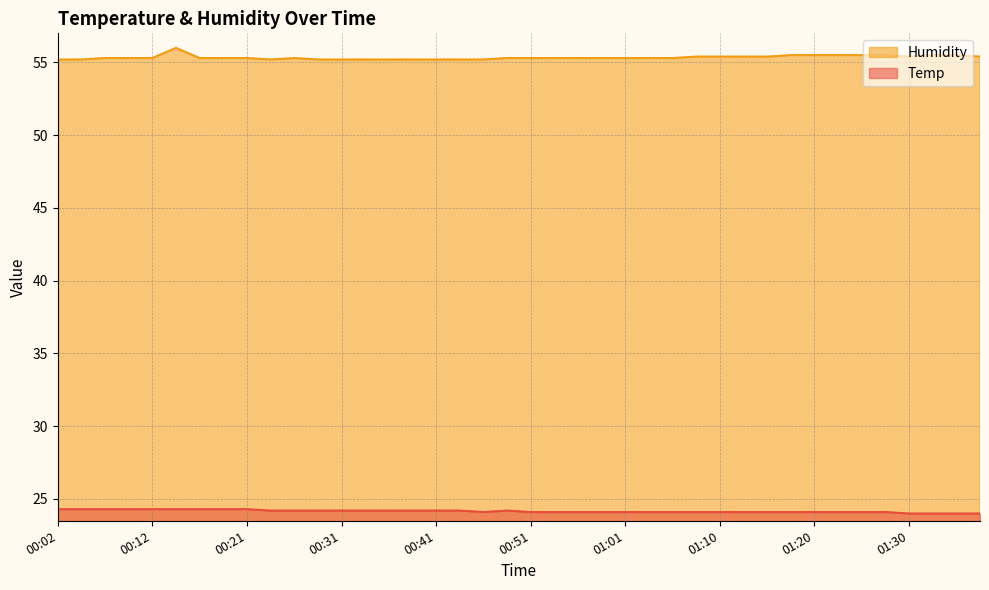

Reading right to left, extract all data points from this chart.

Temp: 01:37=24.0	01:35=24.0	01:32=24.0	01:30=24.0	01:27=24.1	01:25=24.1	01:22=24.1	01:20=24.1	01:18=24.1	01:15=24.1	01:13=24.1	01:10=24.1	01:08=24.1	01:05=24.1	01:03=24.1	01:01=24.1	00:58=24.1	00:56=24.1	00:53=24.1	00:51=24.1	00:48=24.2	00:46=24.1	00:43=24.2	00:41=24.2	00:39=24.2	00:36=24.2	00:34=24.2	00:31=24.2	00:29=24.2	00:26=24.2	00:24=24.2	00:21=24.3	00:19=24.3	00:16=24.3	00:14=24.3	00:12=24.3	00:09=24.3	00:07=24.3	00:04=24.3	00:02=24.3
Humidity: 01:37=55.4	01:35=55.5	01:32=55.5	01:30=55.4	01:27=55.5	01:25=55.5	01:22=55.5	01:20=55.5	01:18=55.5	01:15=55.4	01:13=55.4	01:10=55.4	01:08=55.4	01:05=55.3	01:03=55.3	01:01=55.3	00:58=55.3	00:56=55.3	00:53=55.3	00:51=55.3	00:48=55.3	00:46=55.2	00:43=55.2	00:41=55.2	00:39=55.2	00:36=55.2	00:34=55.2	00:31=55.2	00:29=55.2	00:26=55.3	00:24=55.2	00:21=55.3	00:19=55.3	00:16=55.3	00:14=56.0	00:12=55.3	00:09=55.3	00:07=55.3	00:04=55.2	00:02=55.2